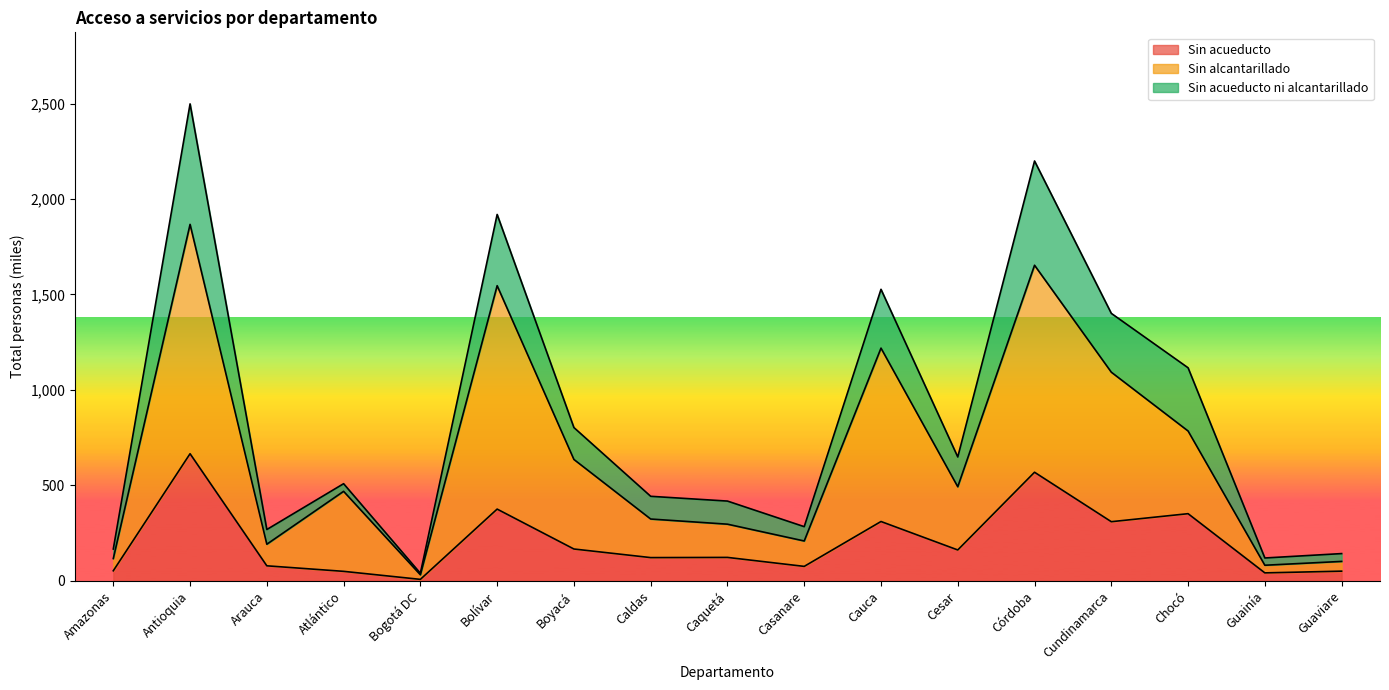

The Sin acueducto series shows 310 at Cundinamarca. True or false?

True